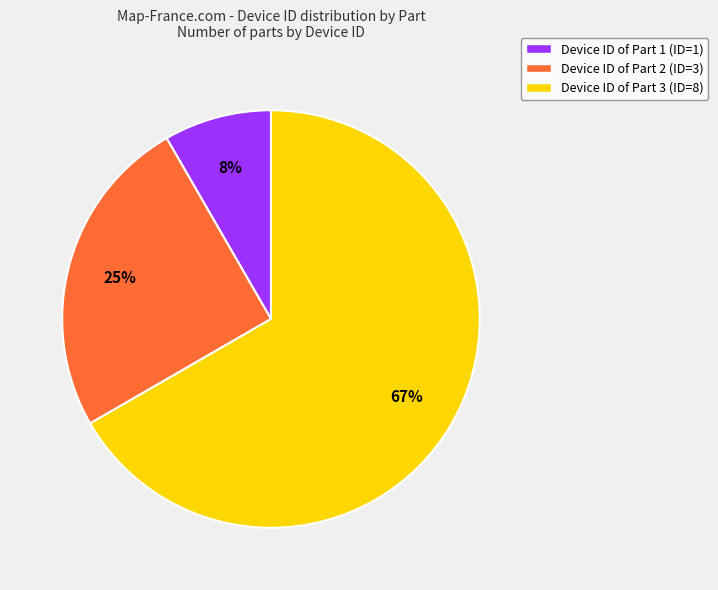

Do Device ID of Part 3 (ID=8) and Device ID of Part 2 (ID=3) together represent more than half of the pie?

Yes